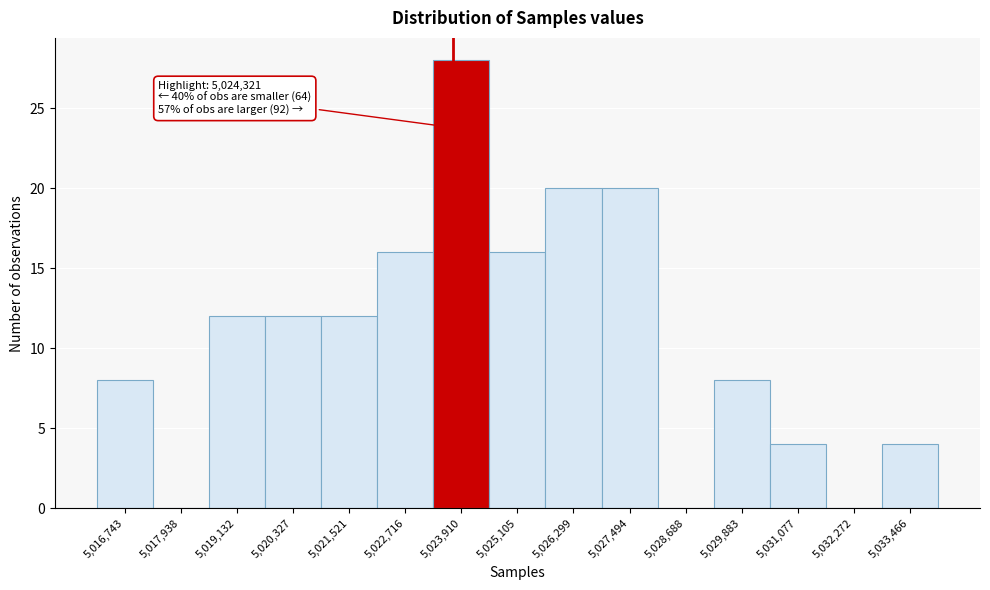

Reading left to right, list all the values displayed in this chart.

5,016,743=8	5,017,938=0	5,019,132=12	5,020,327=12	5,021,521=12	5,022,716=16	5,023,910=28	5,025,105=16	5,026,299=20	5,027,494=20	5,028,688=0	5,029,883=8	5,031,077=4	5,032,272=0	5,033,466=4